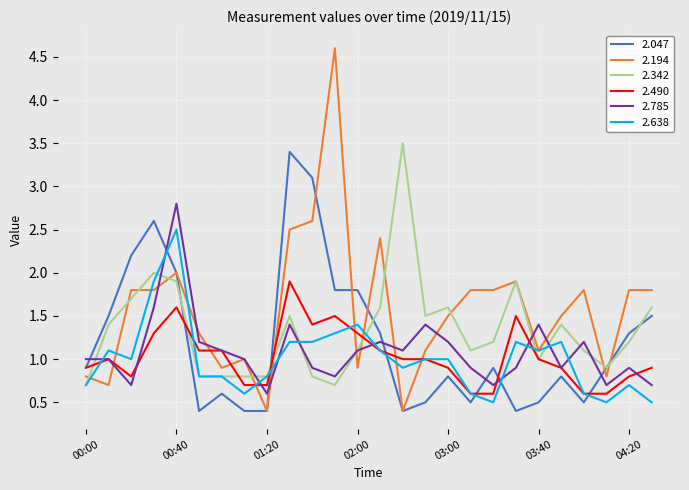

Which series has the largest total across all categories?

2.194